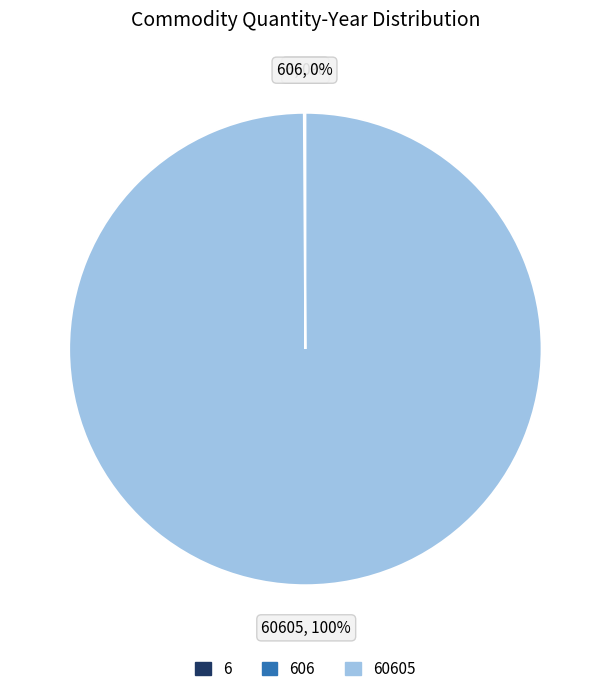

To the nearest percent, what is the difference between the largest and smallest slice percentages?

100%